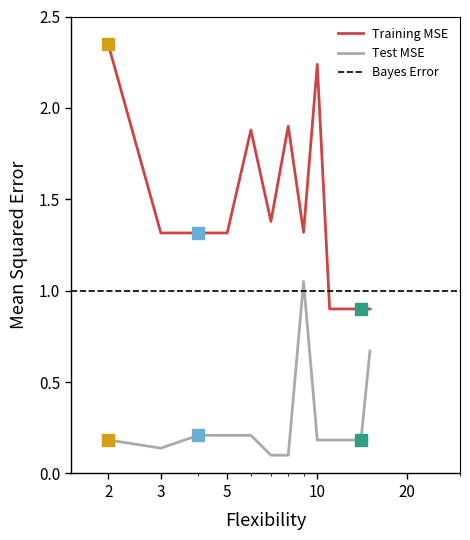

Reading left to right, what are all the values shown in this chart?

Training MSE: 2.4	1.3	1.3	1.3	1.9	1.4	1.9	1.3	2.2	0.9	0.9	0.9	0.9	0.9
Test MSE: 0.2	0.1	0.2	0.2	0.2	0.1	0.1	1.1	0.2	0.2	0.2	0.2	0.2	0.7